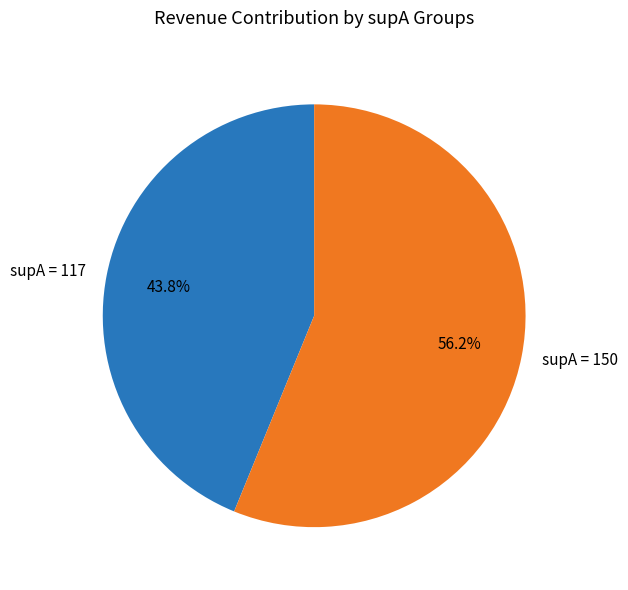

Combined, do supA = 117 and supA = 150 account for over 50%?

Yes